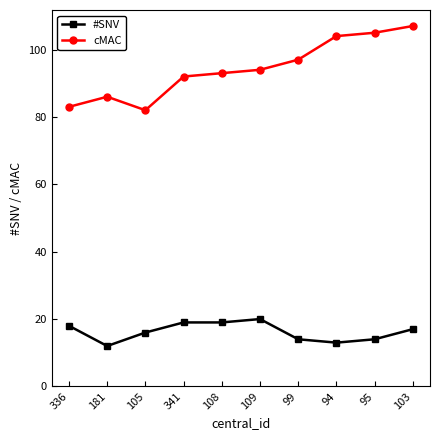

True or false: #SNV and cMAC cross at least once.

False